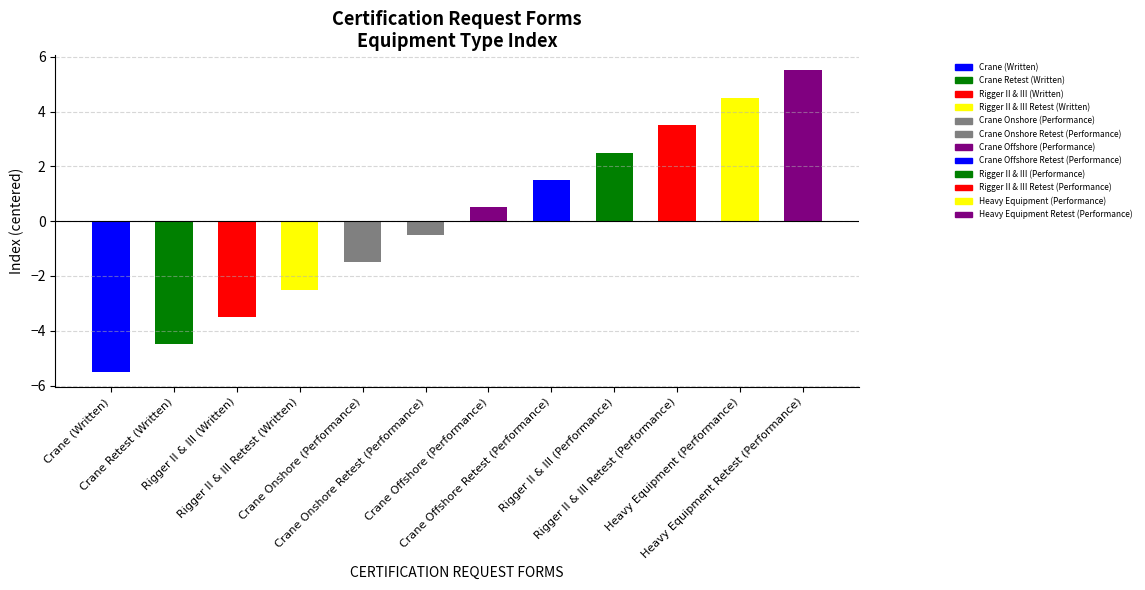

What is the value of the 10th bar from the left?

3.5